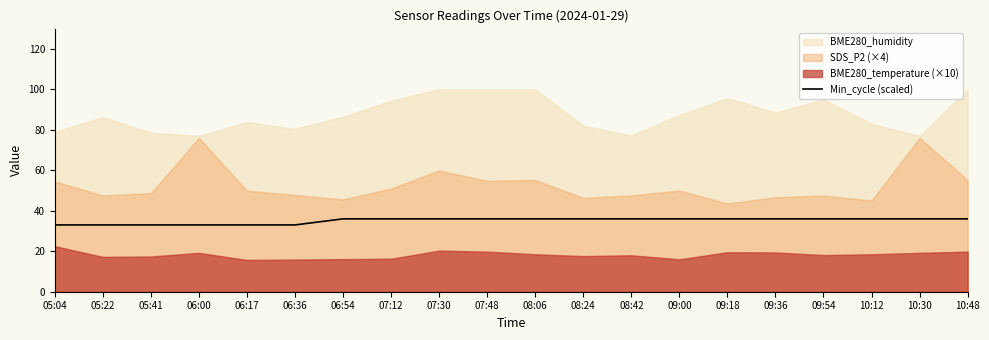

What is the sum of all values?

702